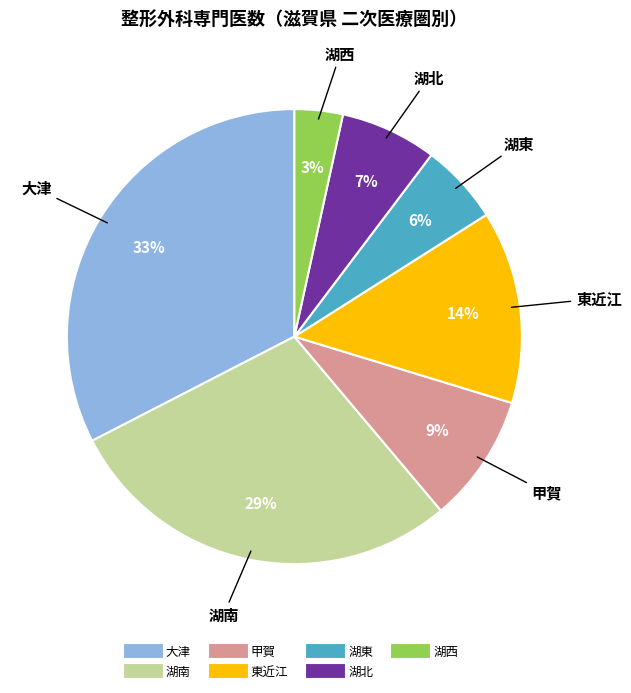

Count the number of slices in the pie.

7